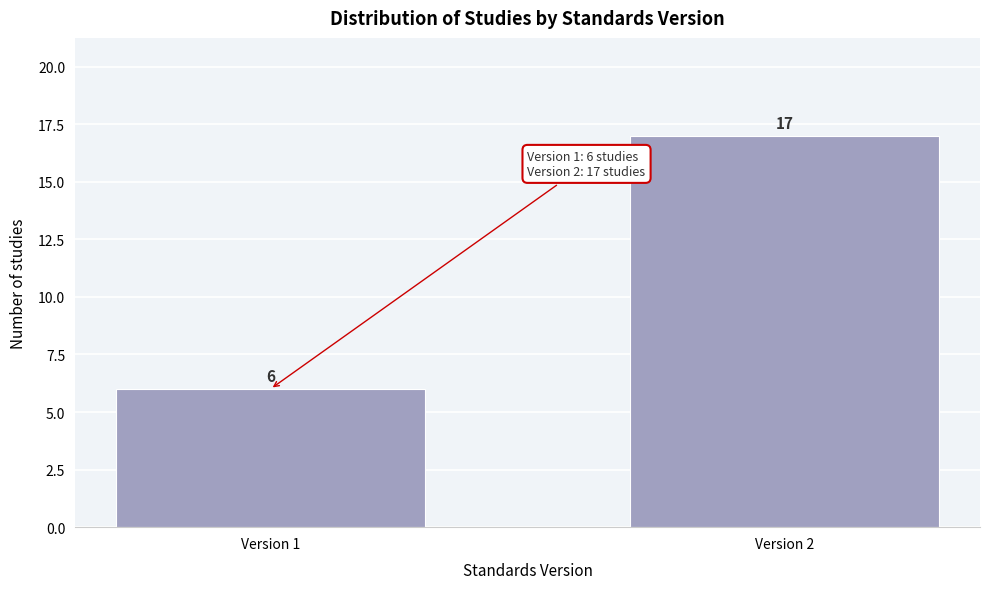

Reading left to right, extract all data points from this chart.

Version 1=6	Version 2=17